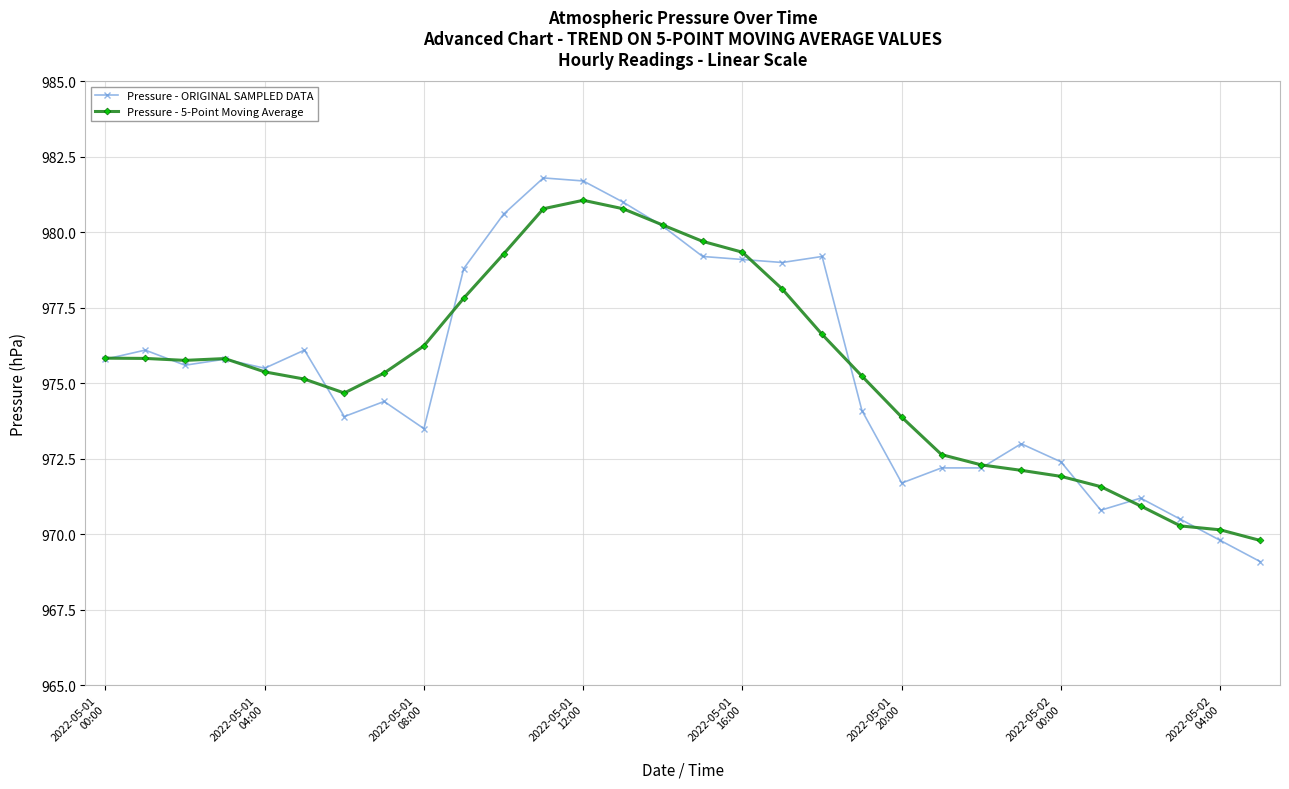

Which series has the largest range (max minus min)?

Pressure - ORIGINAL SAMPLED DATA